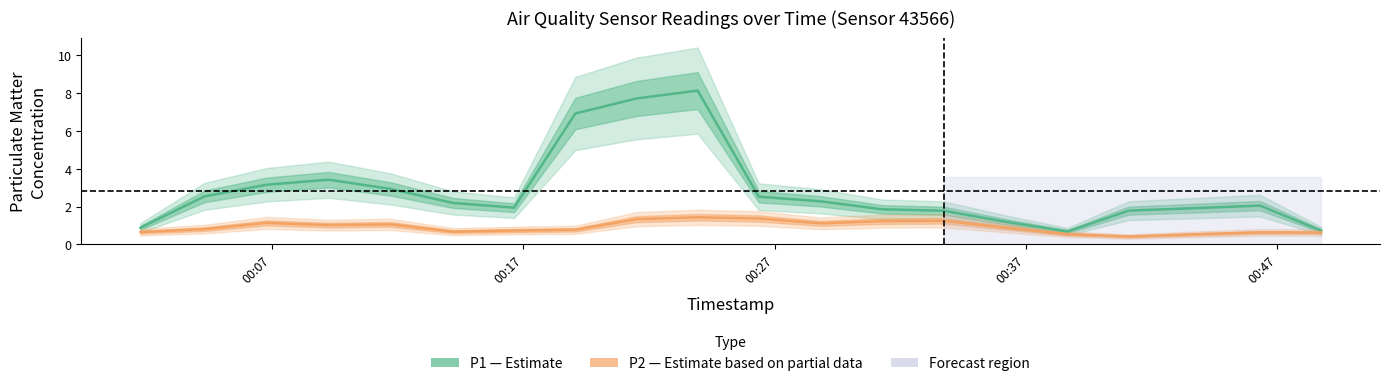

Reading left to right, list all the values displayed in this chart.

P1 (PM10): 0.9	2.5	3.1	3.4	2.9	2.2	1.9	6.9	7.7	8.1	2.5	2.3	1.9	1.8	1.2	0.7	1.8	1.9	2.0	0.7
P2 (PM2.5): 0.7	0.8	1.1	1.0	1.1	0.7	0.7	0.8	1.3	1.4	1.4	1.1	1.2	1.2	0.9	0.5	0.4	0.5	0.6	0.6